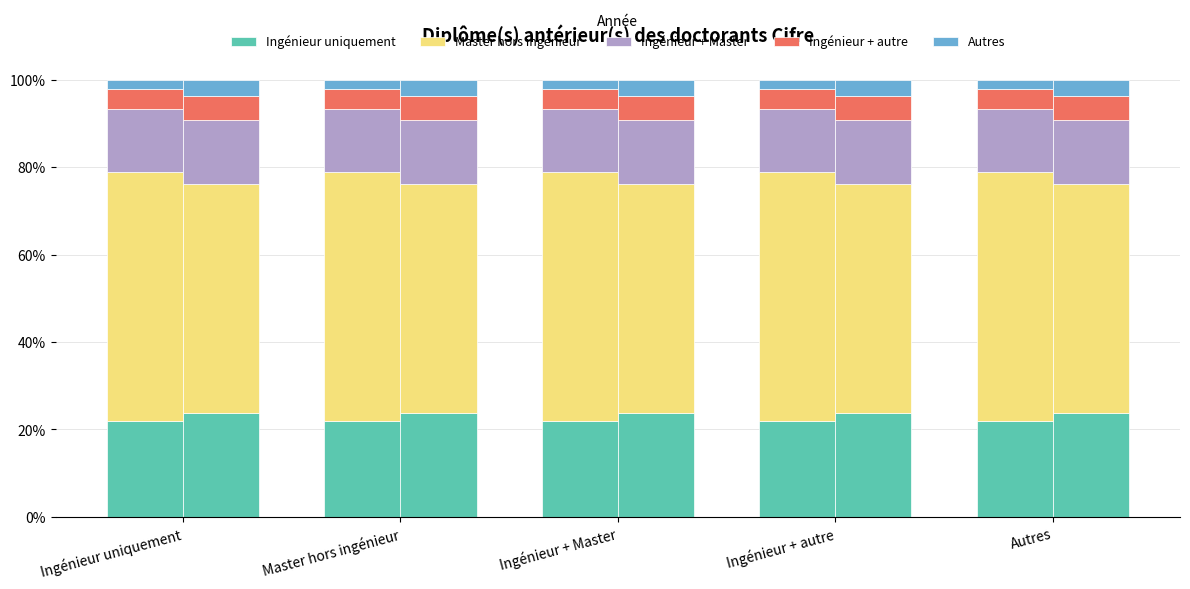

How many series are shown in this chart?

5